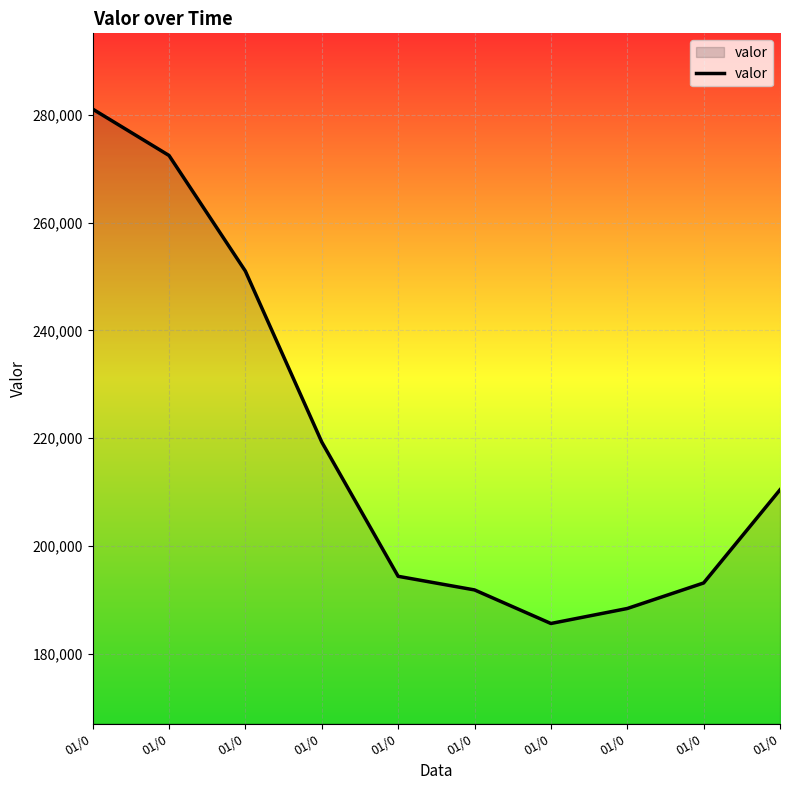

Is this an area chart (filled region under the line)?

Yes